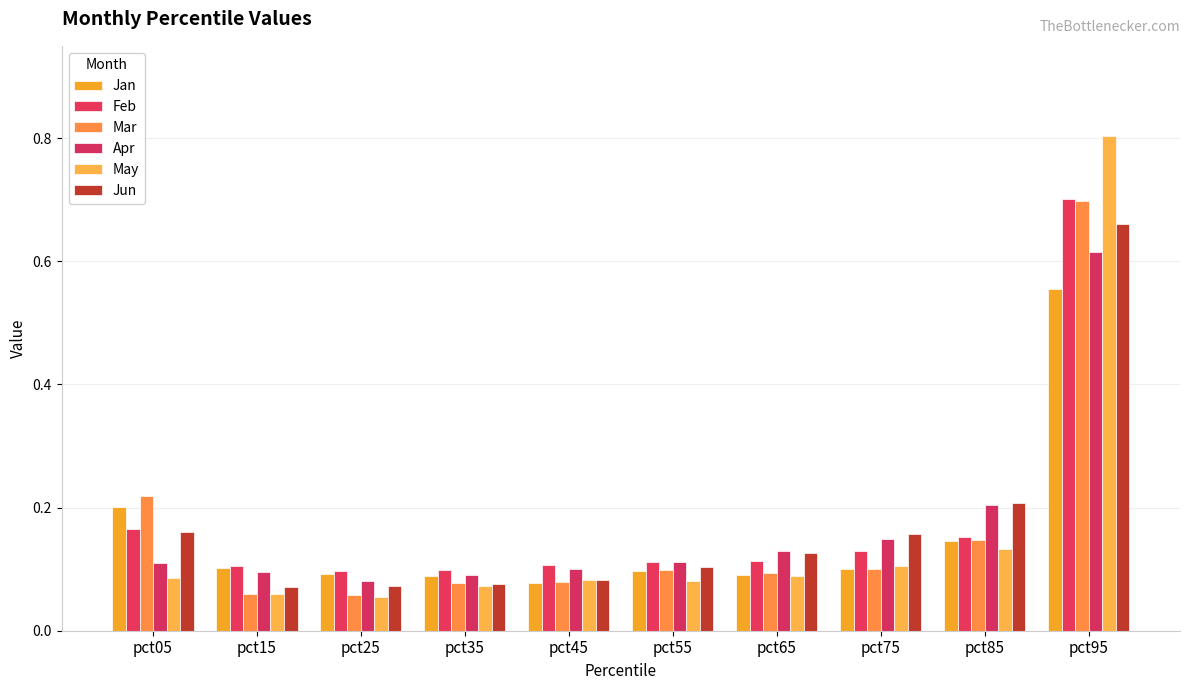

What are all the series names shown in the legend?

Jan, Feb, Mar, Apr, May, Jun